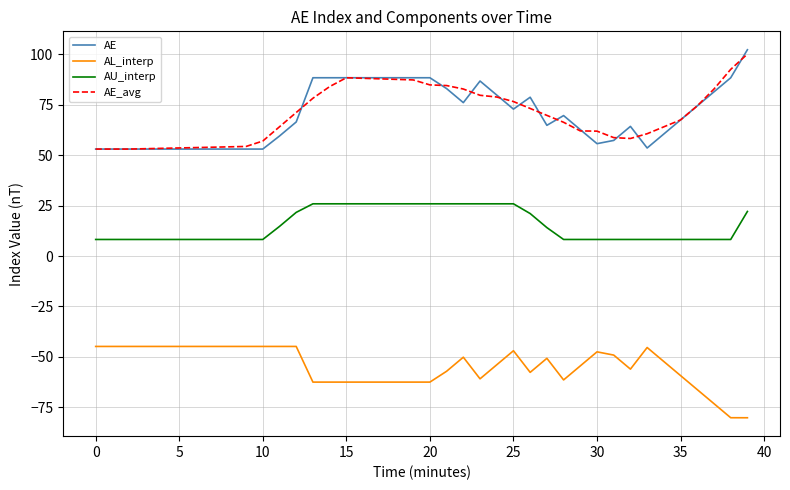

True or false: AL_interp has more than 1 points higher than both neighbors.

True